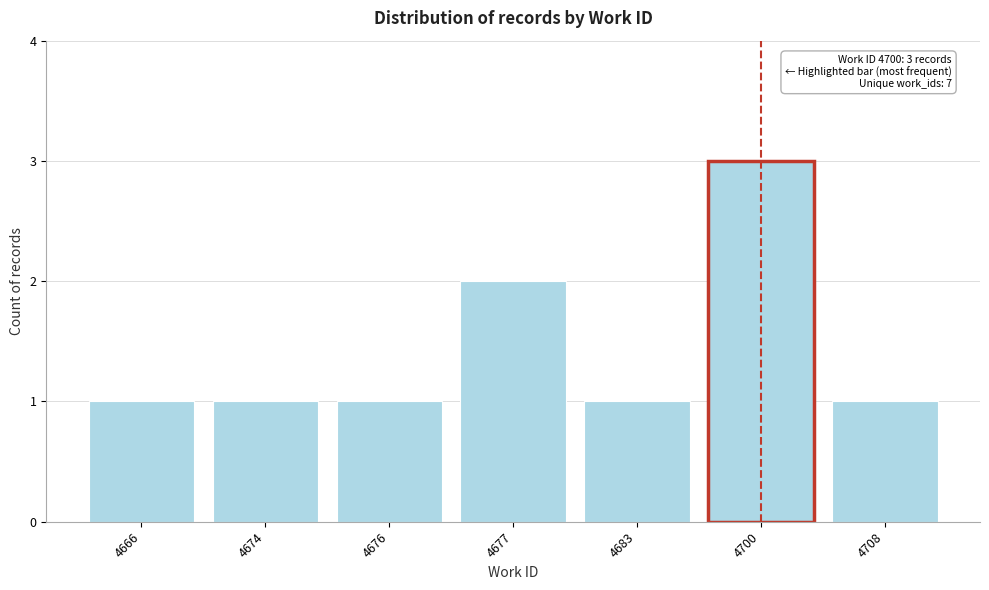

What is the change in value from 4700 to 4708?

-2